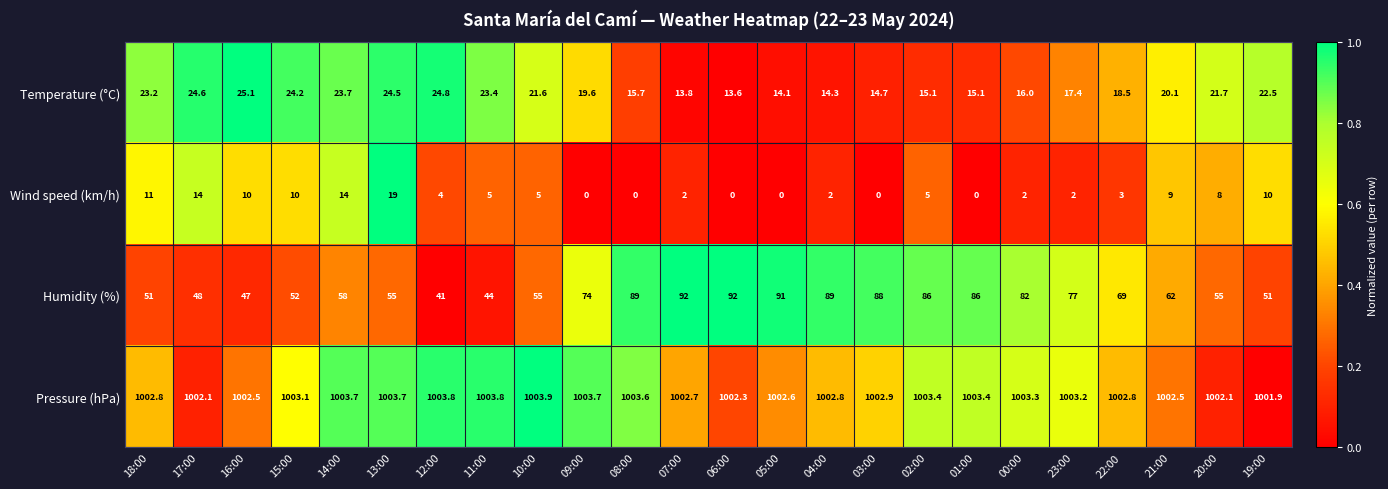

Where does the Wind speed (km/h) series first go above 5?

18:00